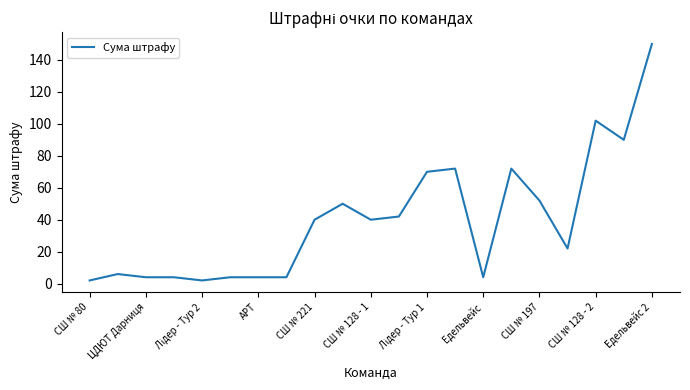

What is the maximum value shown in the chart?

150